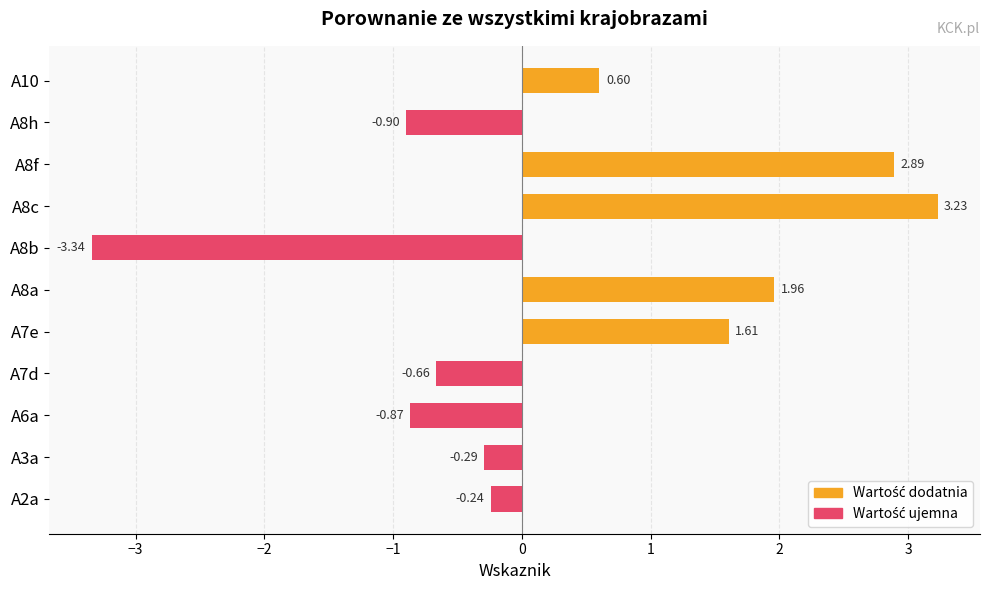

How many distinct data groups are displayed?

1